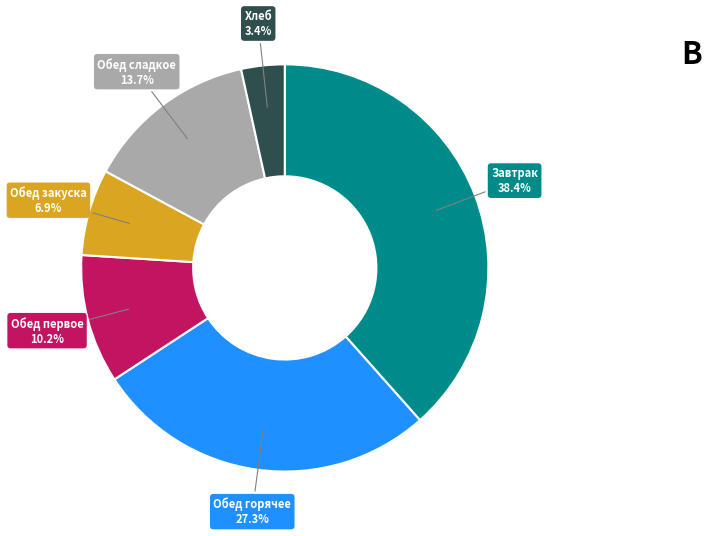

Is there a majority slice in this chart?

No